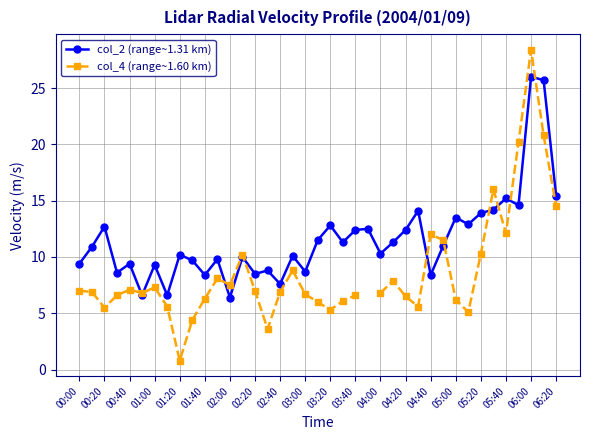

How many values in the col_4 (range~1.60 km) series are below 6?

8